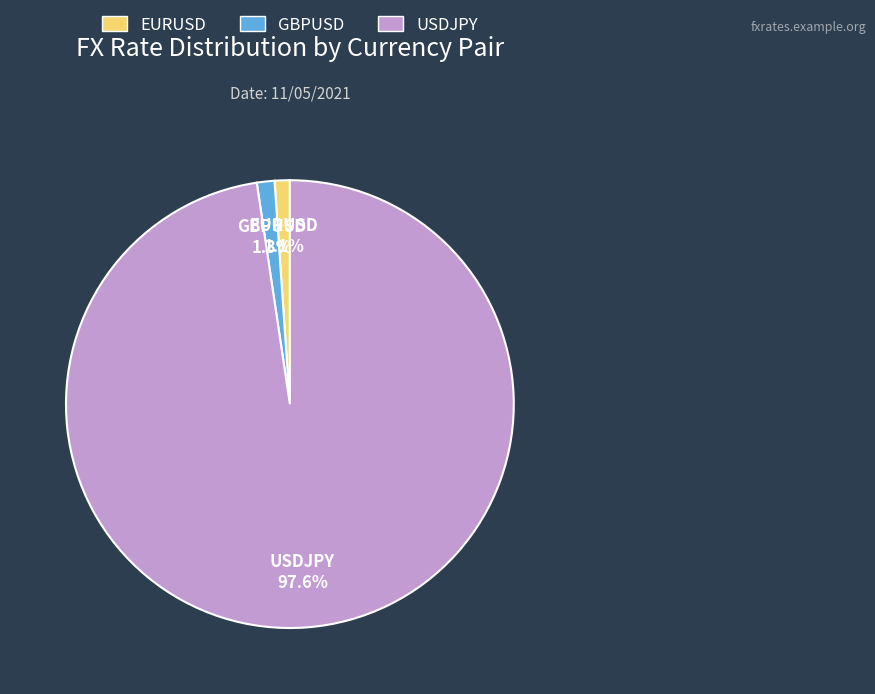

Which has a higher value, GBPUSD or USDJPY?

USDJPY